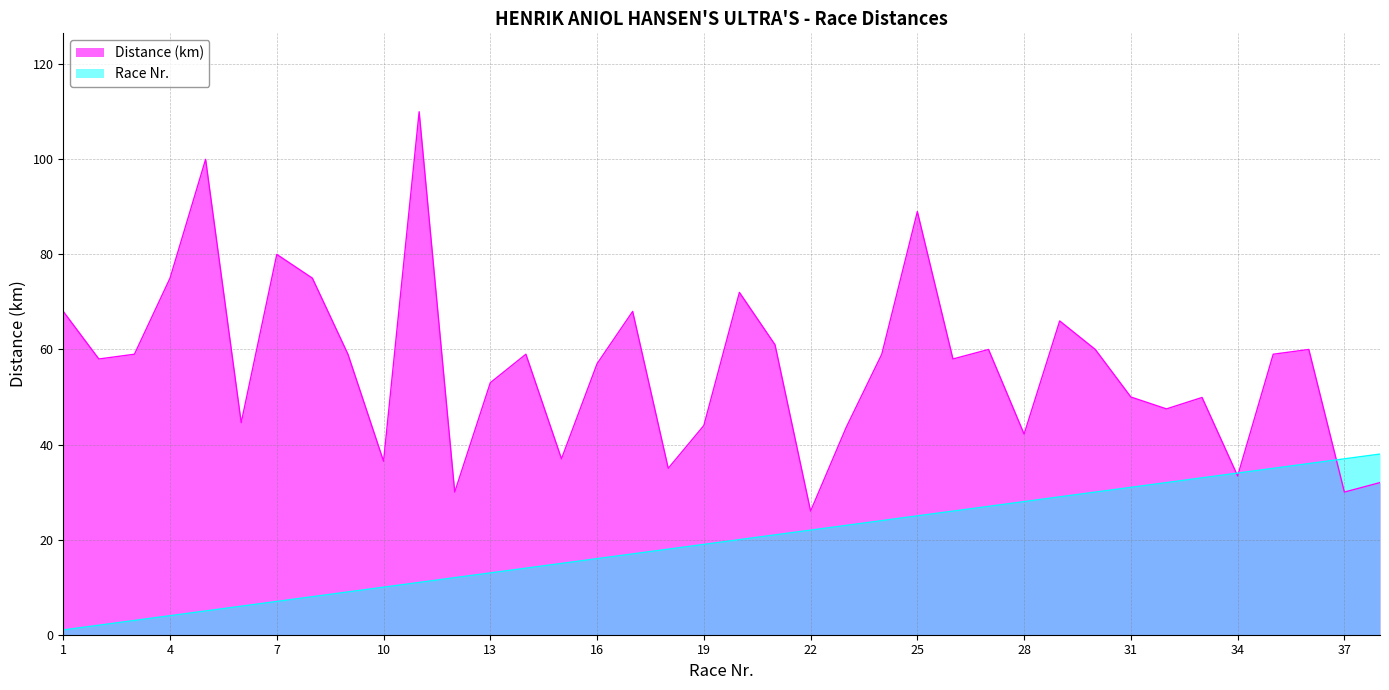

List the labels in order of value, largest first.

11, 5, 25, 7, 4, 8, 20, 1, 17, 29, 21, 27, 30, 36, 3, 9, 14, 24, 35, 2, 26, 16, 13, 31, 33, 32, 6, 19, 23, 28, 15, 10, 18, 34, 38, 12, 37, 22